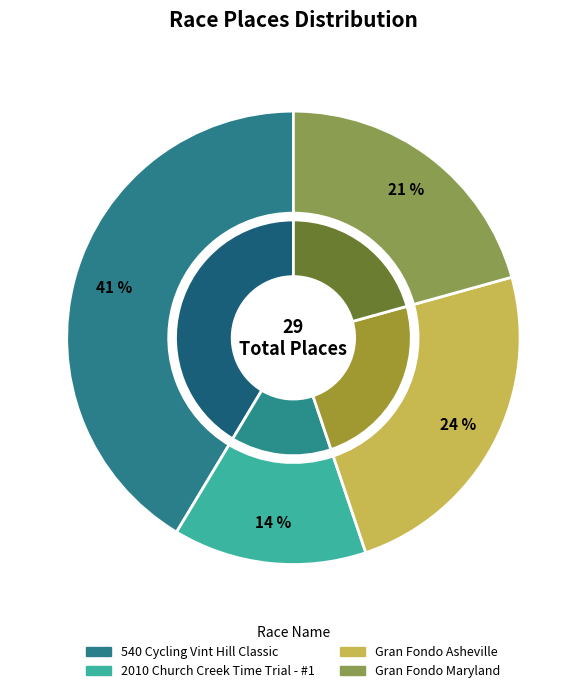

What percentage is the Gran Fondo Maryland slice, to the nearest percent?

21%